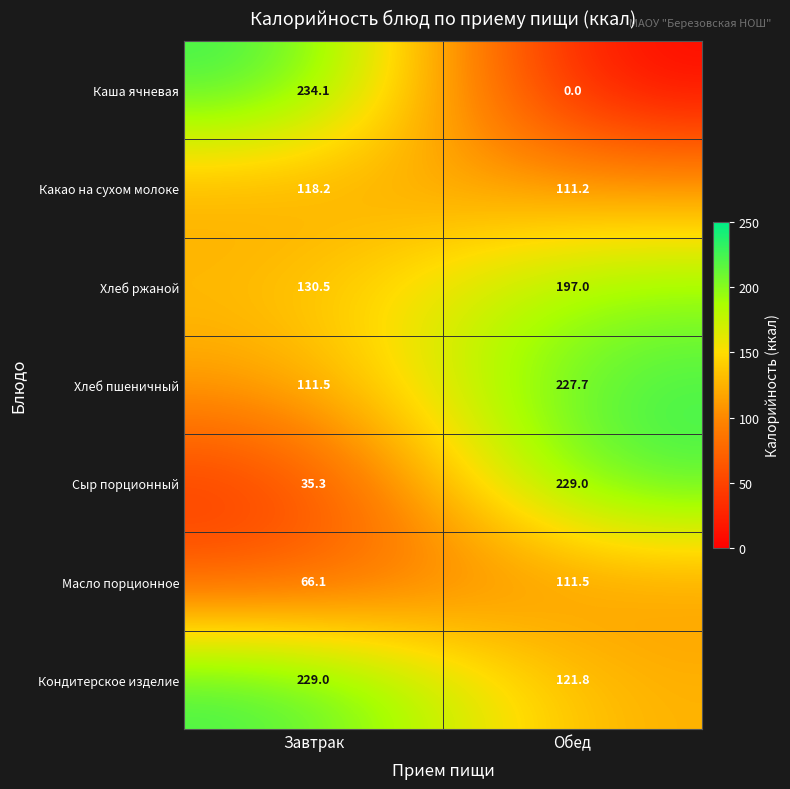

What is the sum of the Каша ячневая values at Завтрак and Обед?

234.1